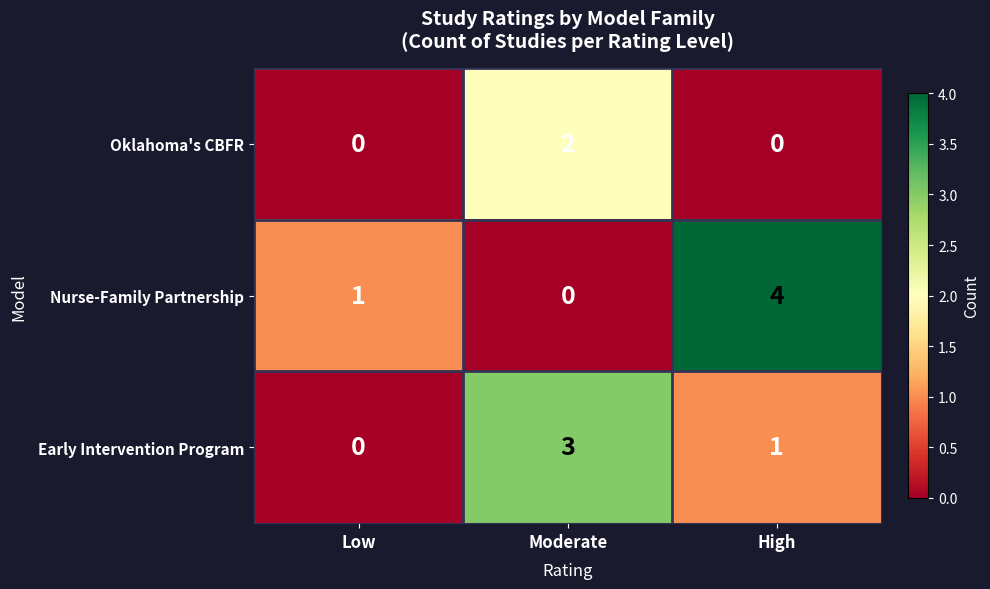

Count the number of categories in the chart.

3